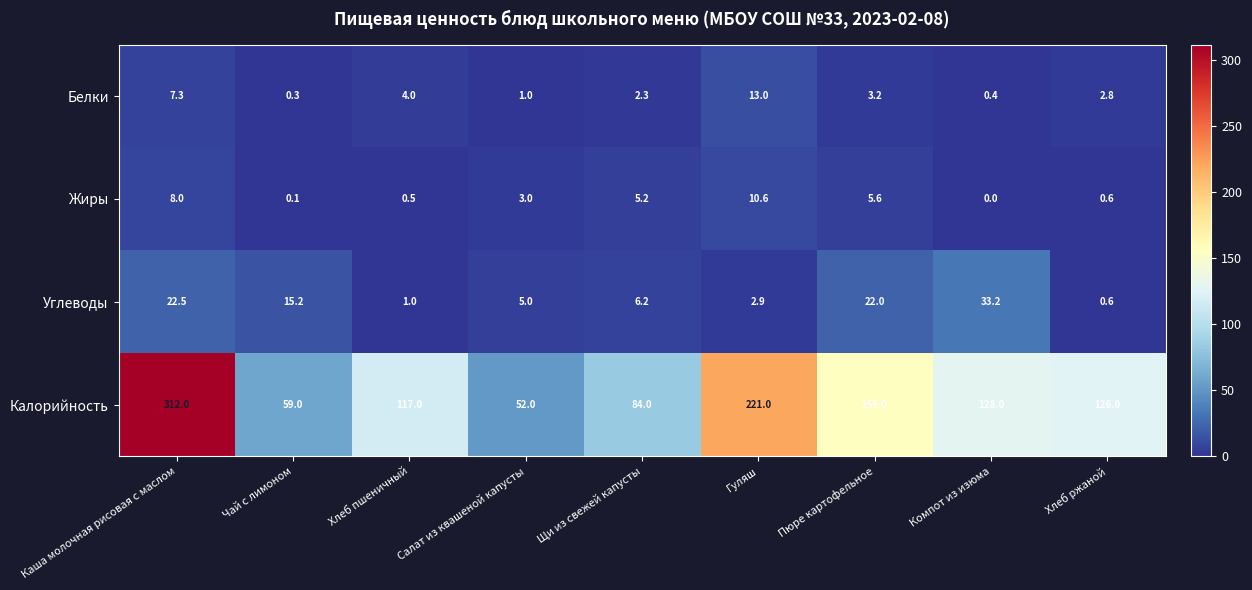

Is it true that Жиры equals 3.6 at Пюре картофельное?

False